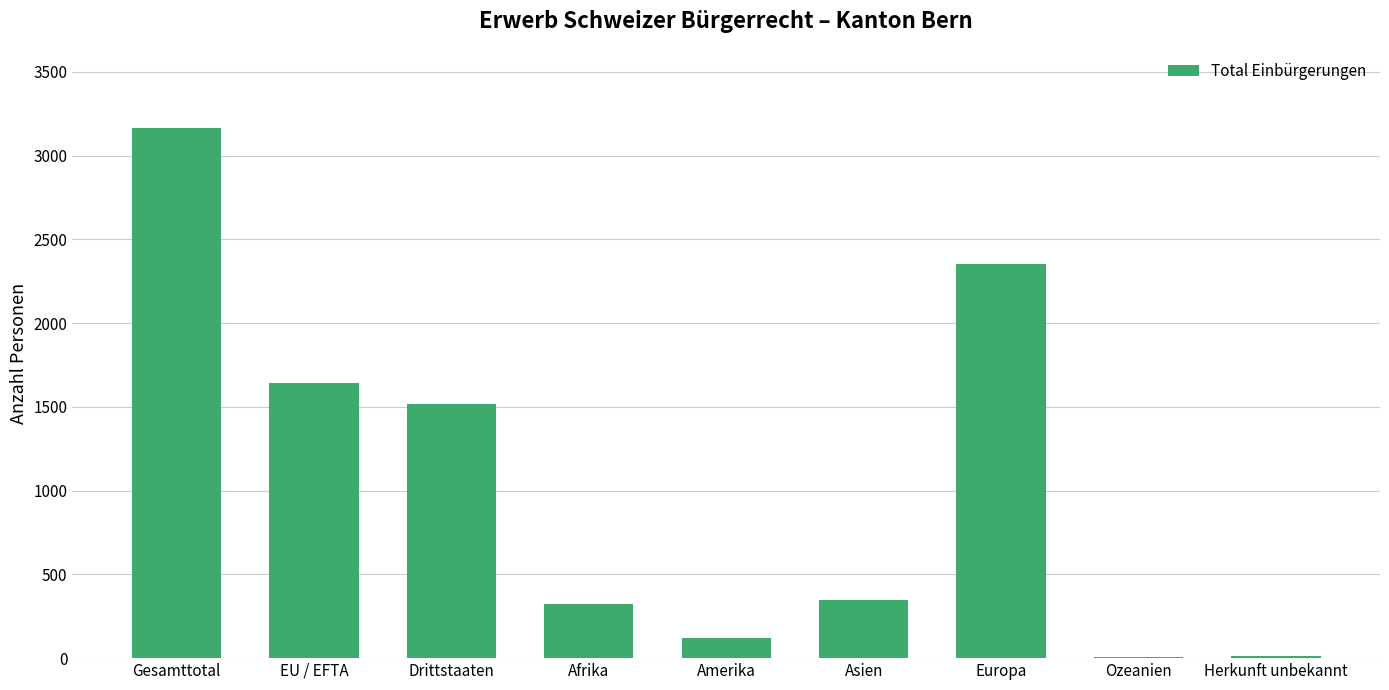

What is the sum of all values?

9489